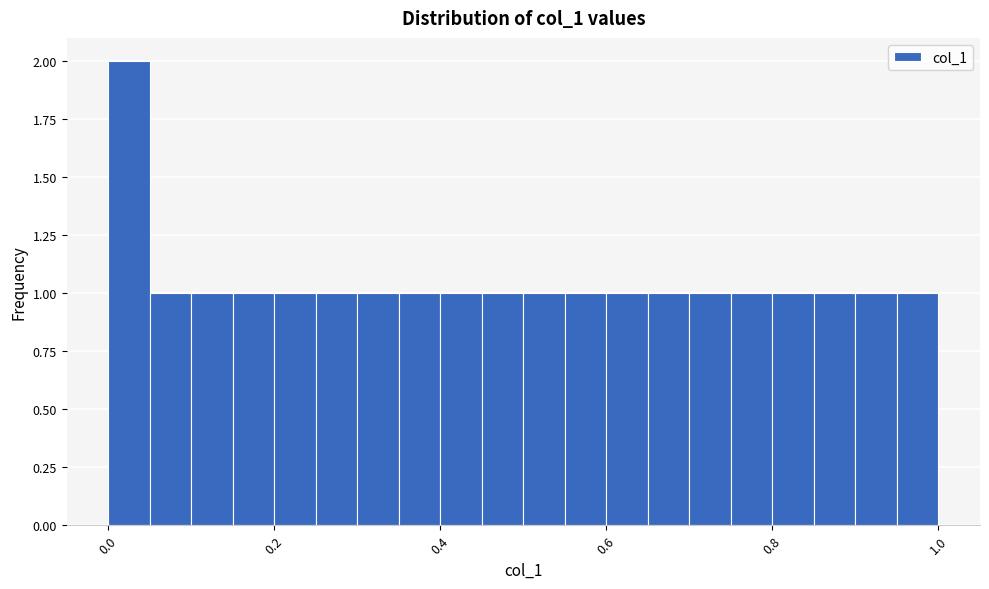

Around what value on the x-axis is the tallest bar? Give the approximate position of its centre, as read against the axis.

0.02